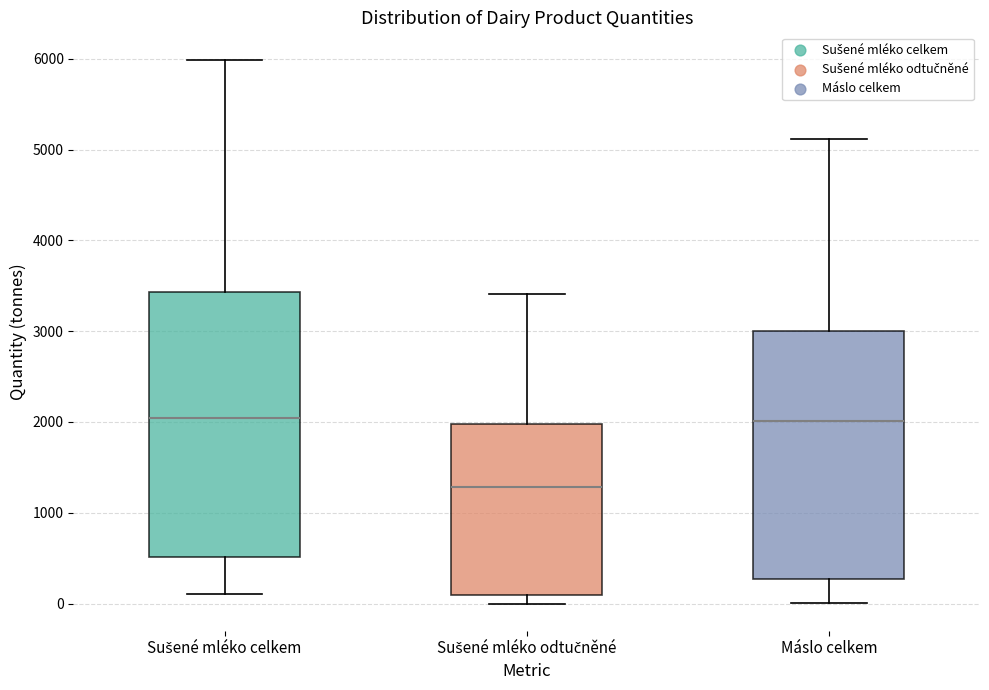

Where does the median line of the box for Sušené mléko odtučněné sit on the y-axis? The values are not printed on the chart, so give them approximately, as read against the axis.

1300